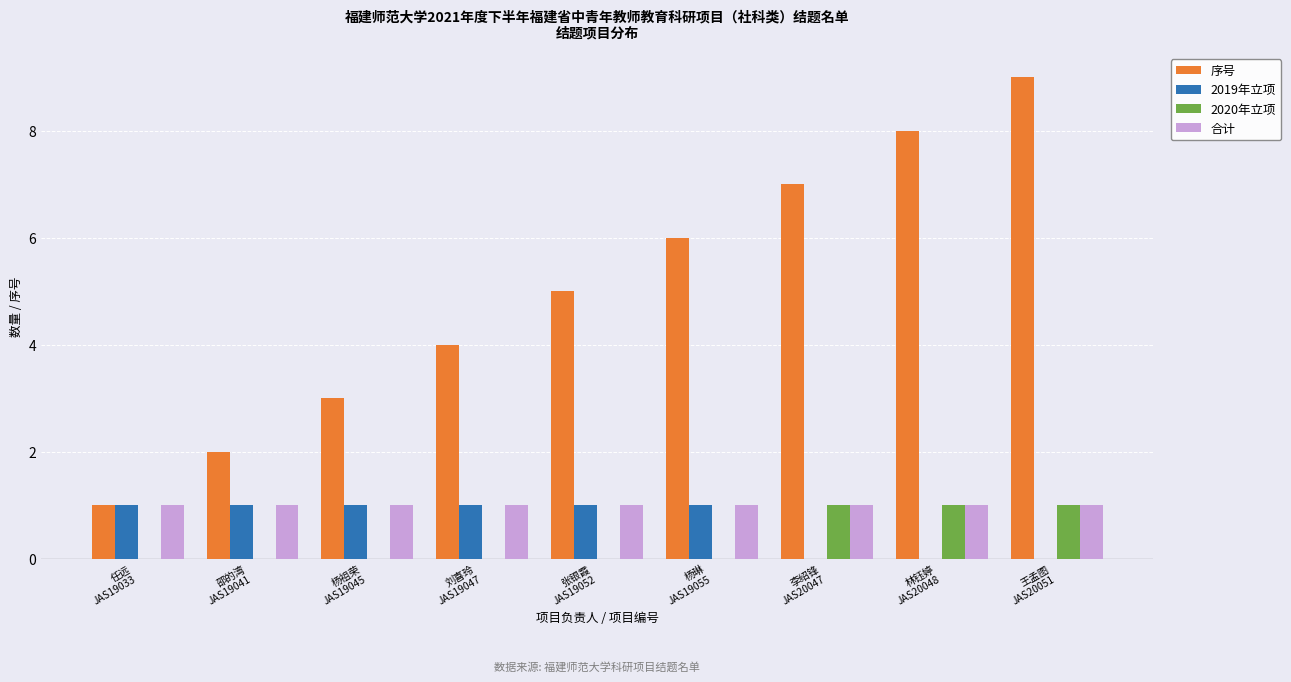

What is the highest value of the 2020年立项 series?

1